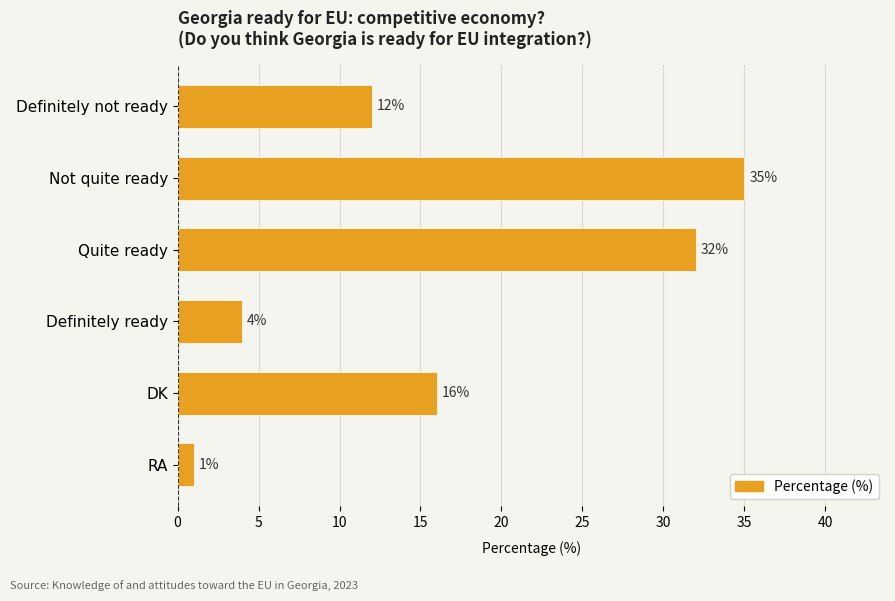

What is the difference between the maximum and minimum values?

34